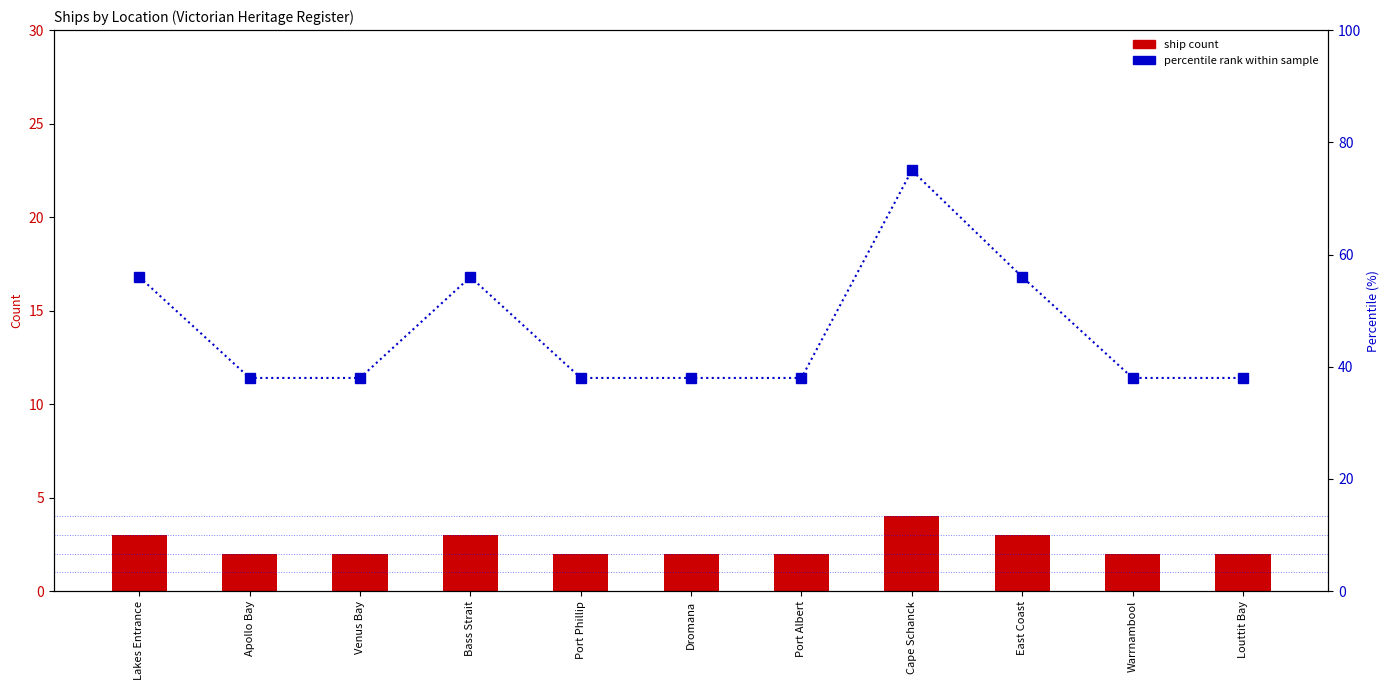

What position from the left is Louttit Bay?

11